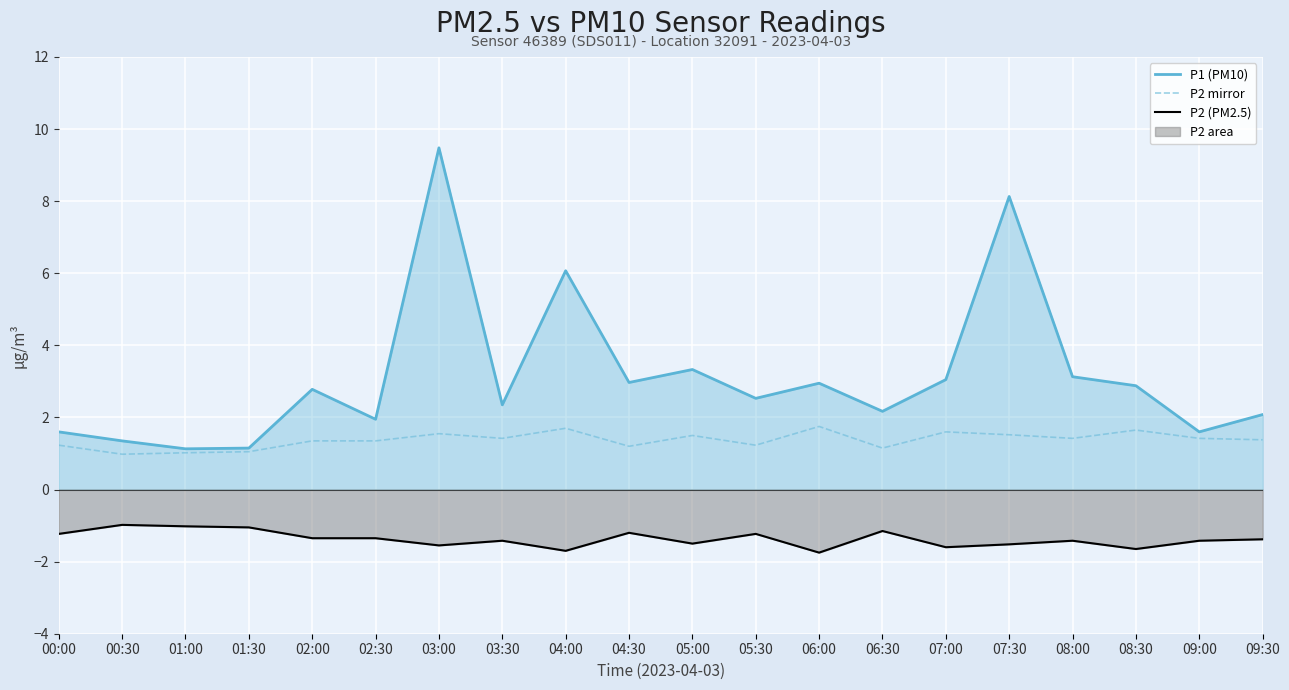

What is the sum of all P2 line values?

-27.5